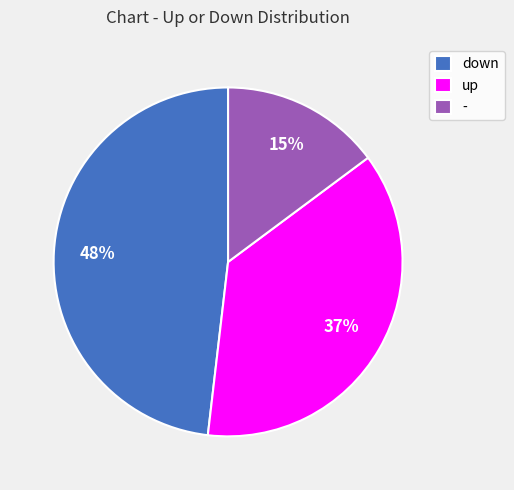

To the nearest percent, what percentage of the pie is up?

37%